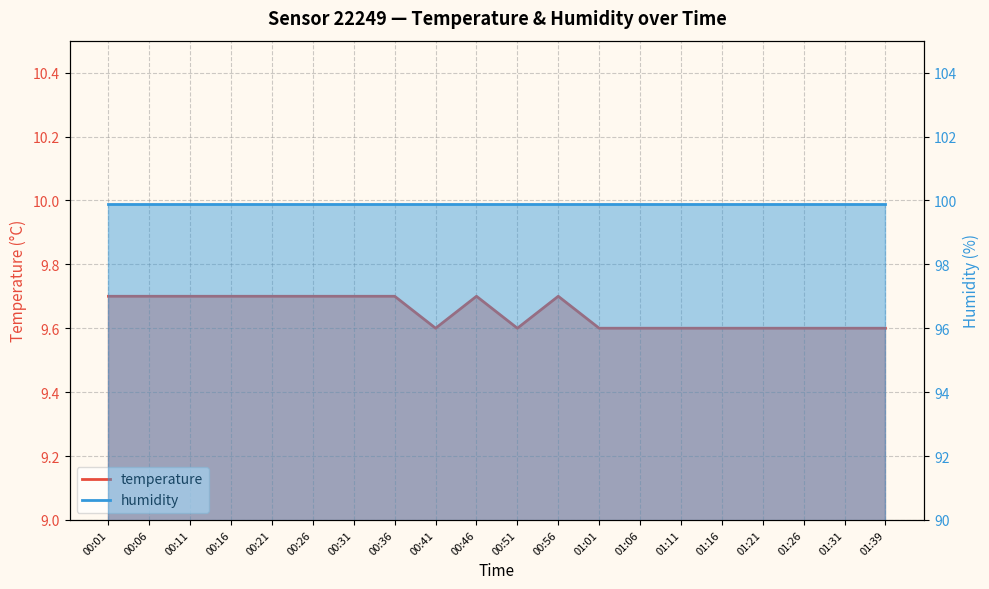

Where is the data nearest to the value 9?

00:41